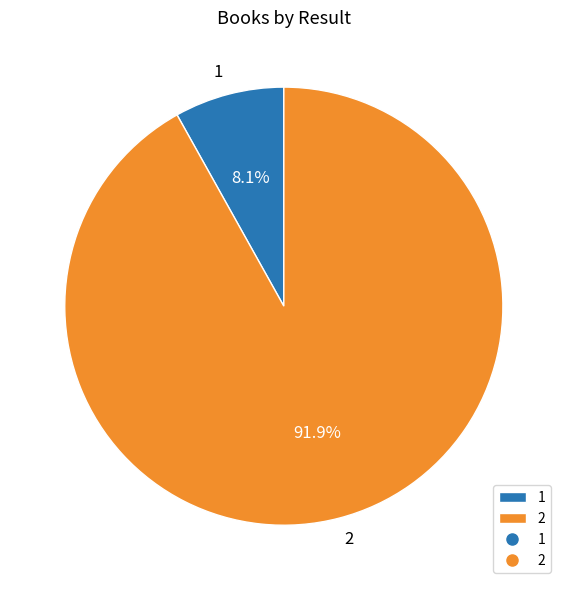

Rank the categories by value from lowest to highest.

1, 2